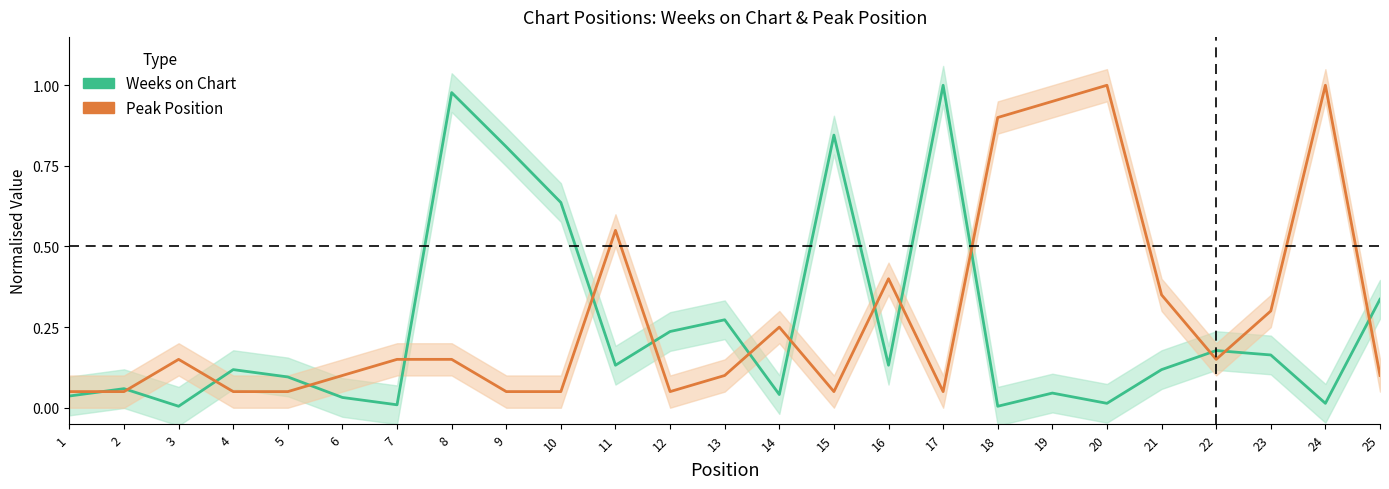

True or false: Peak Position has a value of 0.1 at 1.

True